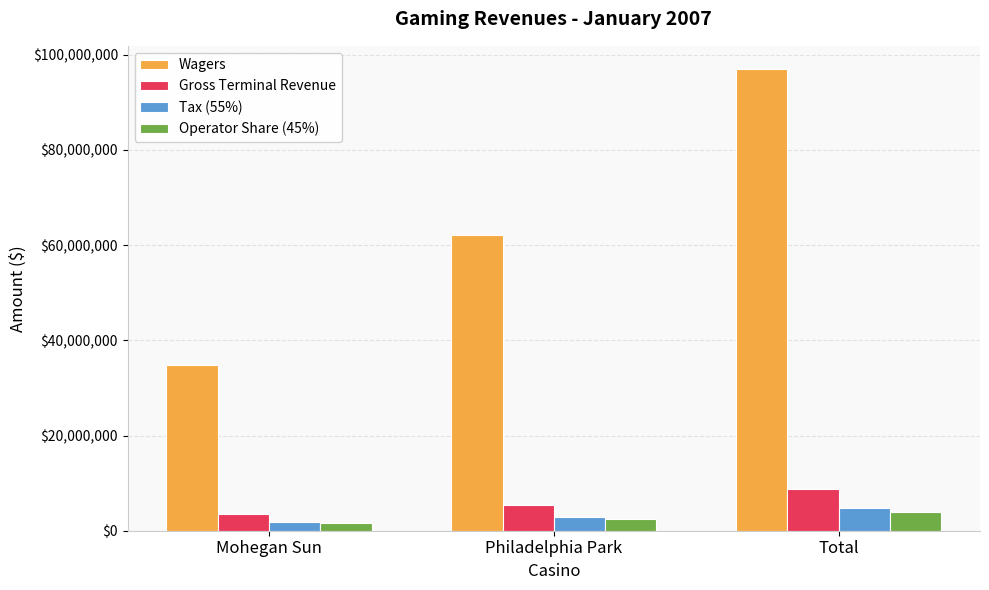

What is the minimum value for Gross Terminal Revenue?

3517247.2